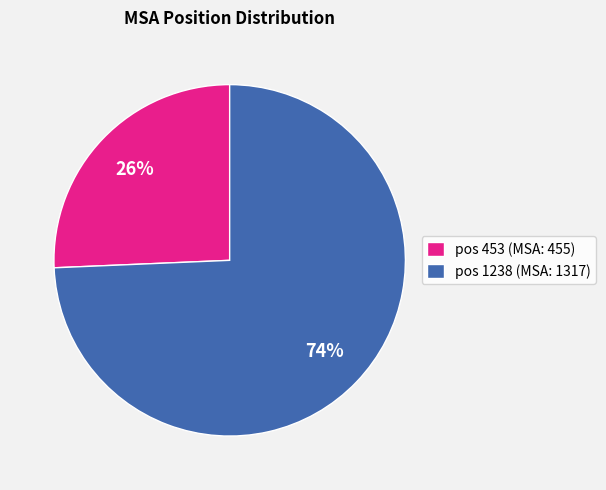

To the nearest percent, what is the average slice percentage?

50%